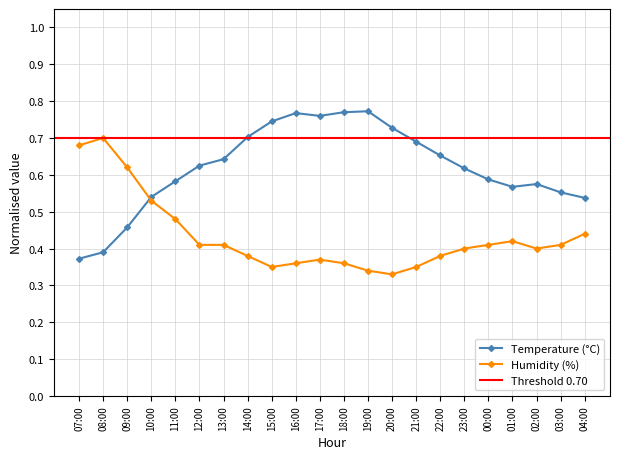

Between 21:00 and 03:00, which series saw the biggest shift?

Temperature (C)